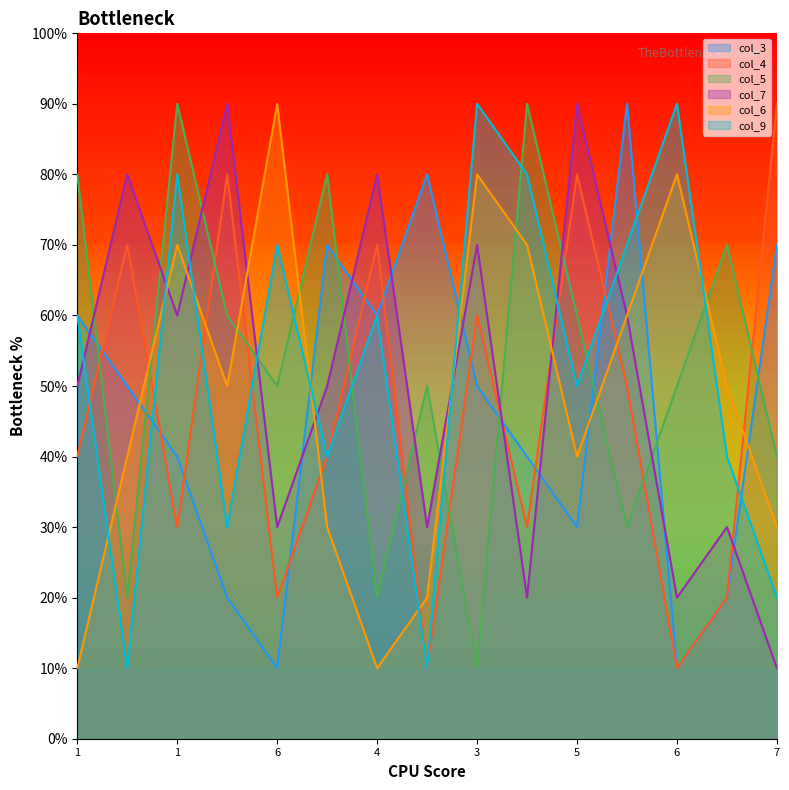

How many col_7 values are between 3 and 8?

10